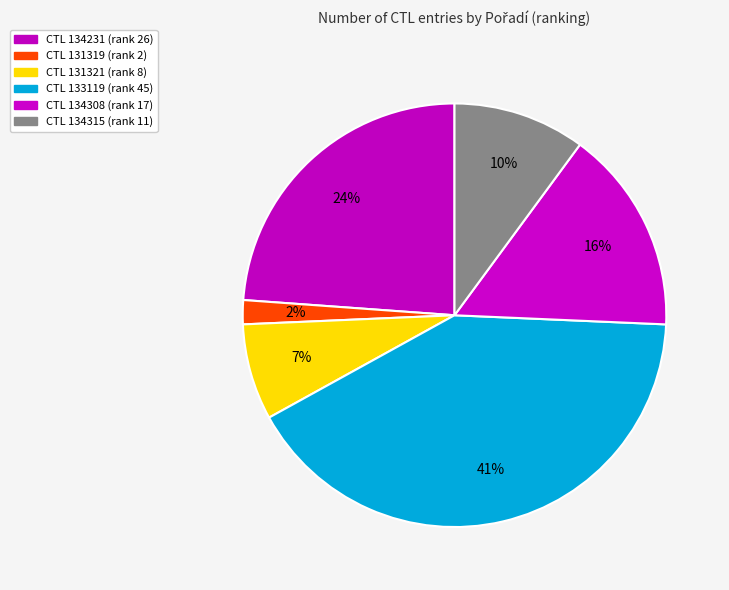

How many segments does this pie chart have?

6